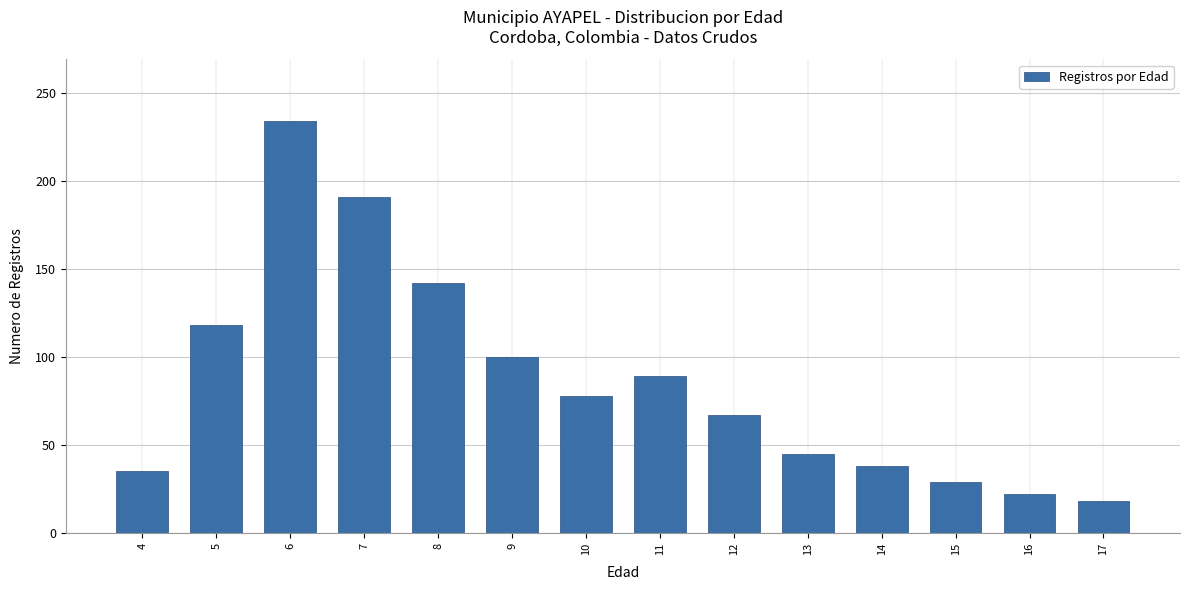

At which label does the data first exceed 78?

5